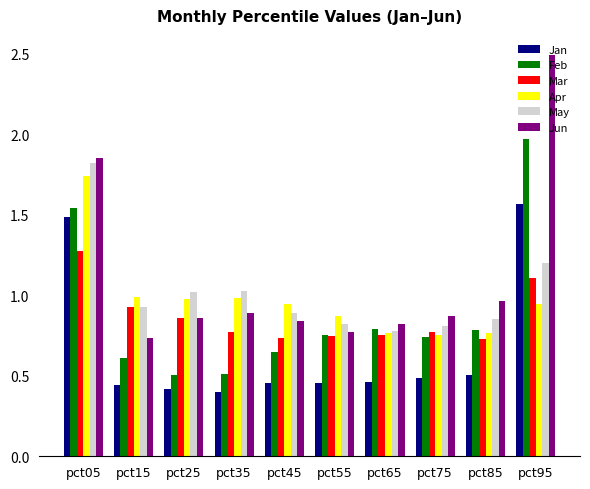

How many bars are there in each group?

6